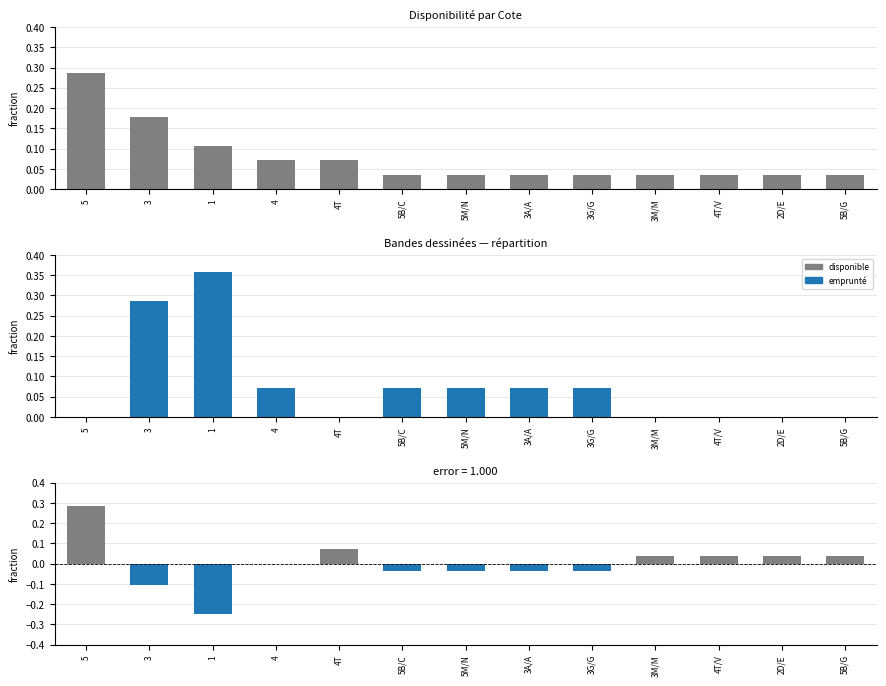

At how many categories does at least one series exceed 0?

13